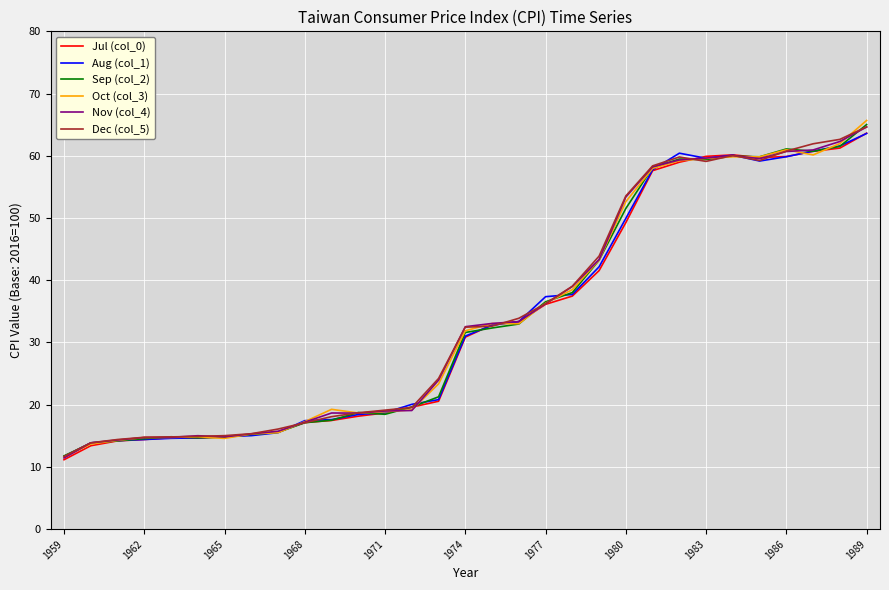

What is the lowest value of the Jul (col_0) series?

11.2